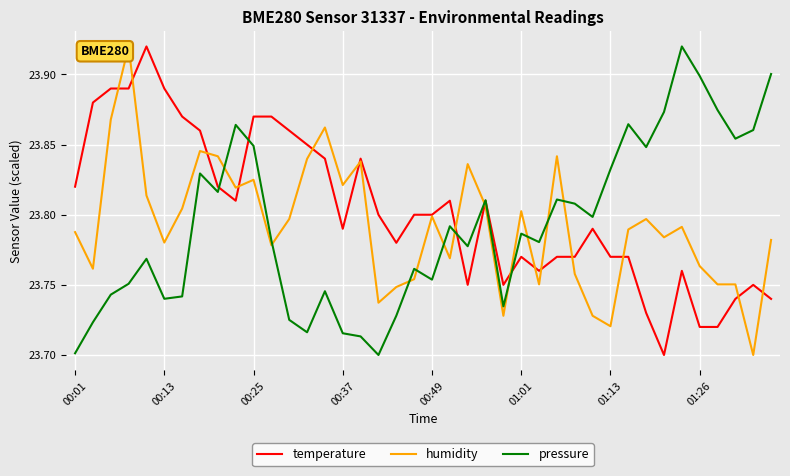

The temperature series shows 5.2 at 16. True or false?

False